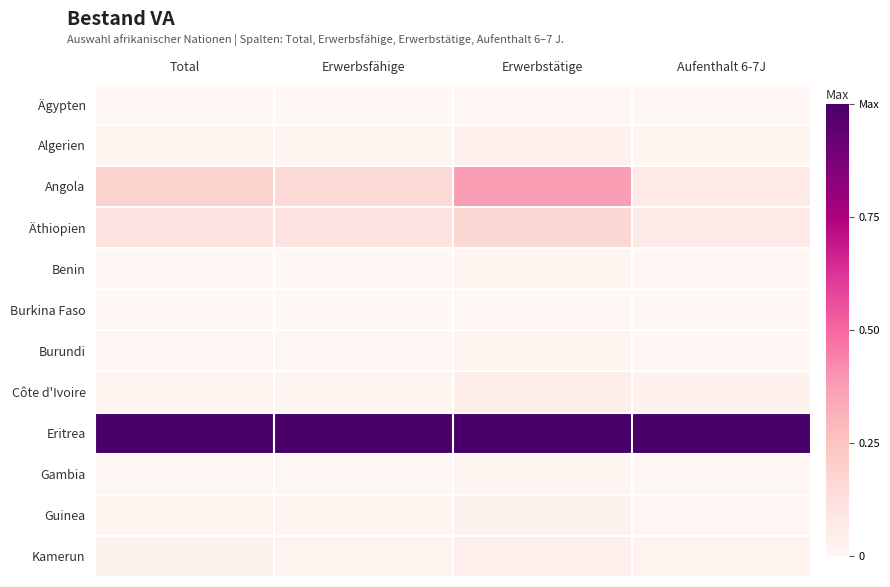

What is the difference between the highest and lowest values at Total?

1.0